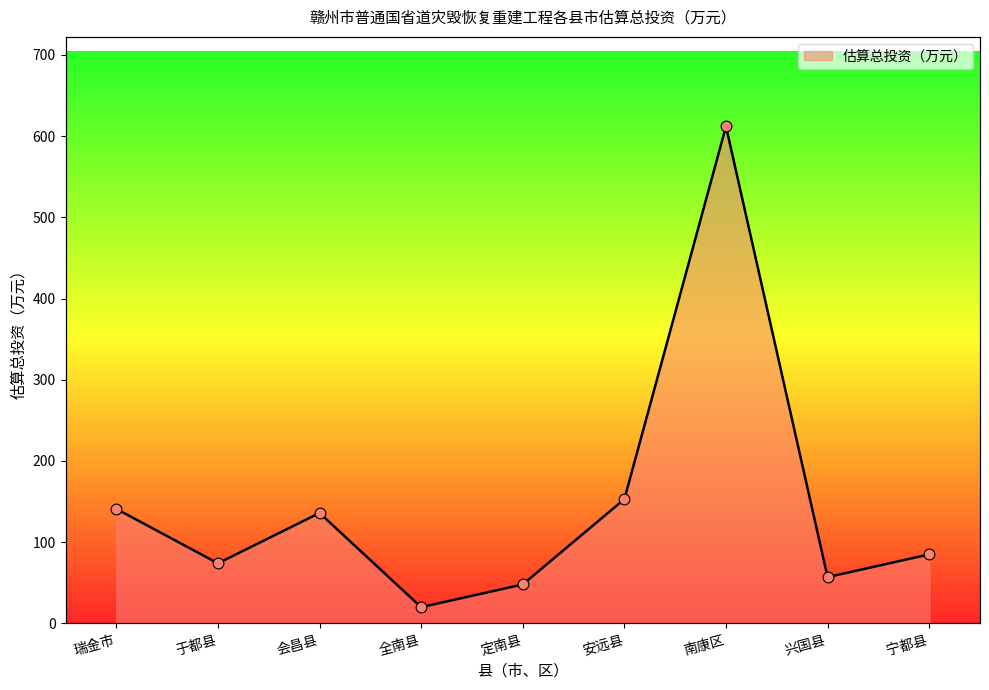

What is the ratio of the value at 于都县 to the value at 安远县?

0.5